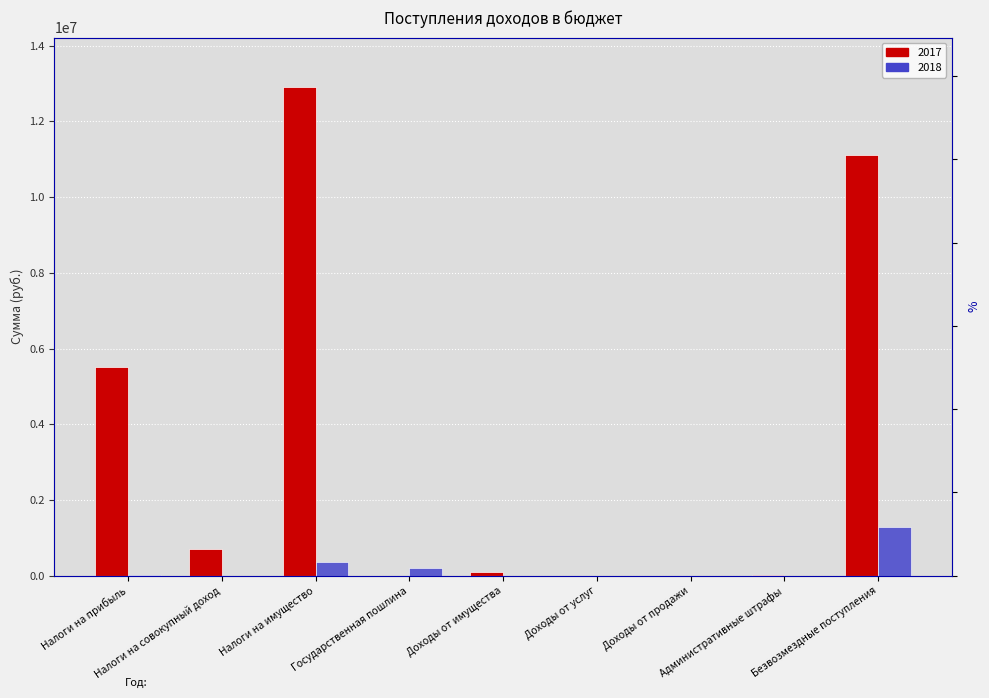

Reading right to left, list all the values displayed in this chart.

2017: Безвозмездные поступления=11101300	Административные штрафы=25000	Доходы от продажи=4000	Доходы от услуг=0	Доходы от имущества=95000	Государственная пошлина=0	Налоги на имущество=12923000	Налоги на совокупный доход=701000	Налоги на прибыль=5525000
2018: Безвозмездные поступления=1296610	Административные штрафы=0	Доходы от продажи=0	Доходы от услуг=0	Доходы от имущества=0	Государственная пошлина=205000	Налоги на имущество=359000	Налоги на совокупный доход=4000	Налоги на прибыль=16000